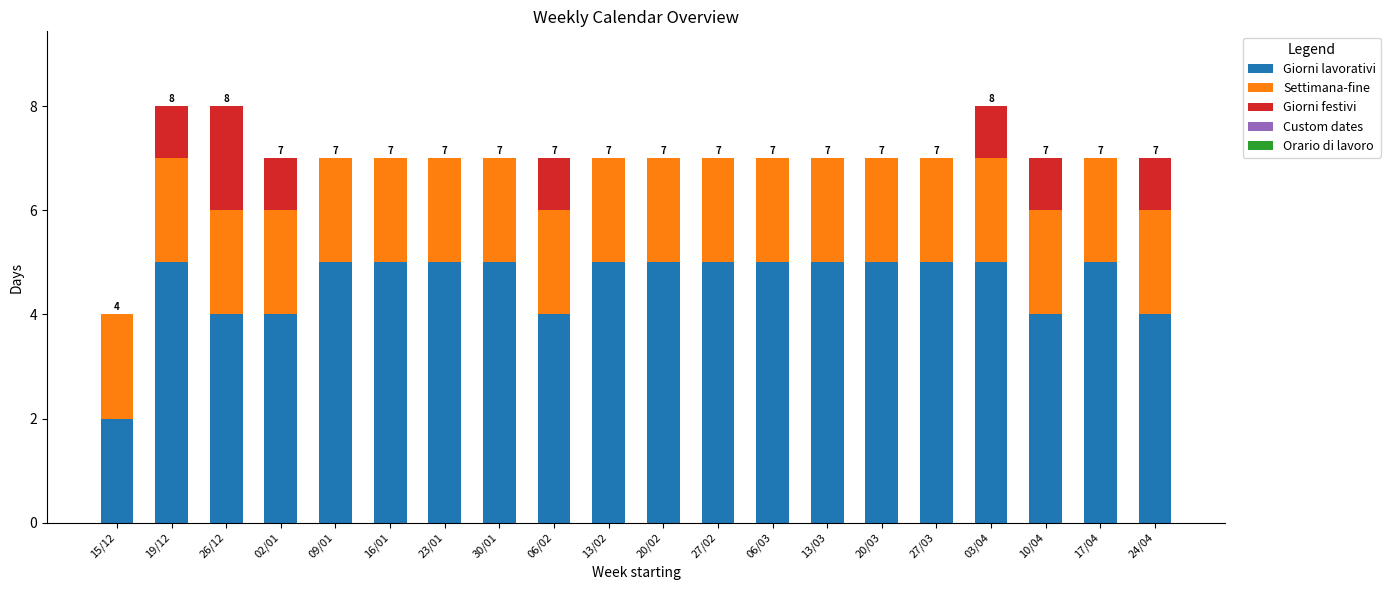

The Giorni lavorativi series shows 2 at 10/04. True or false?

False